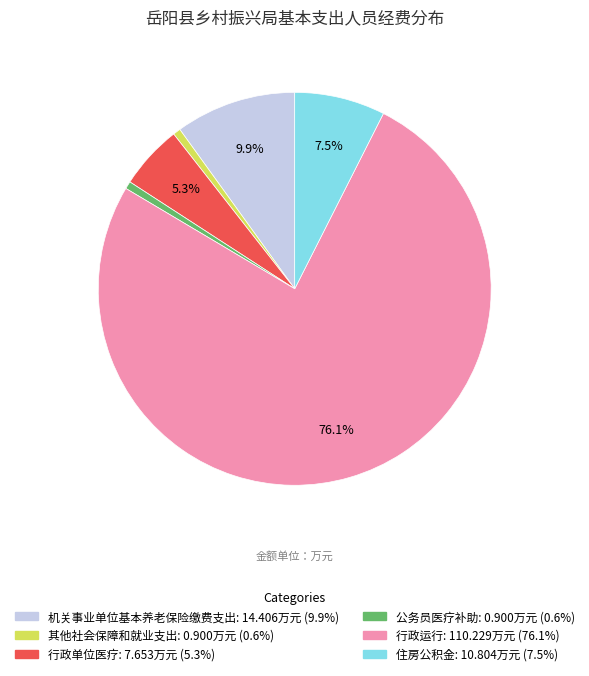

Which has a higher value, 行政单位医疗 or 公务员医疗补助?

行政单位医疗